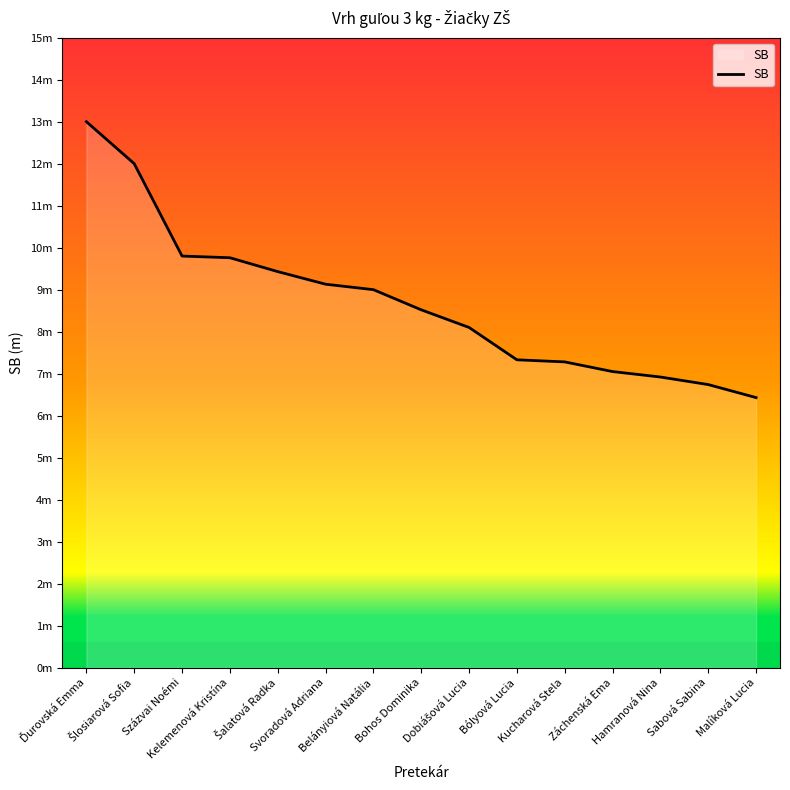

Is this an area chart (filled region under the line)?

Yes